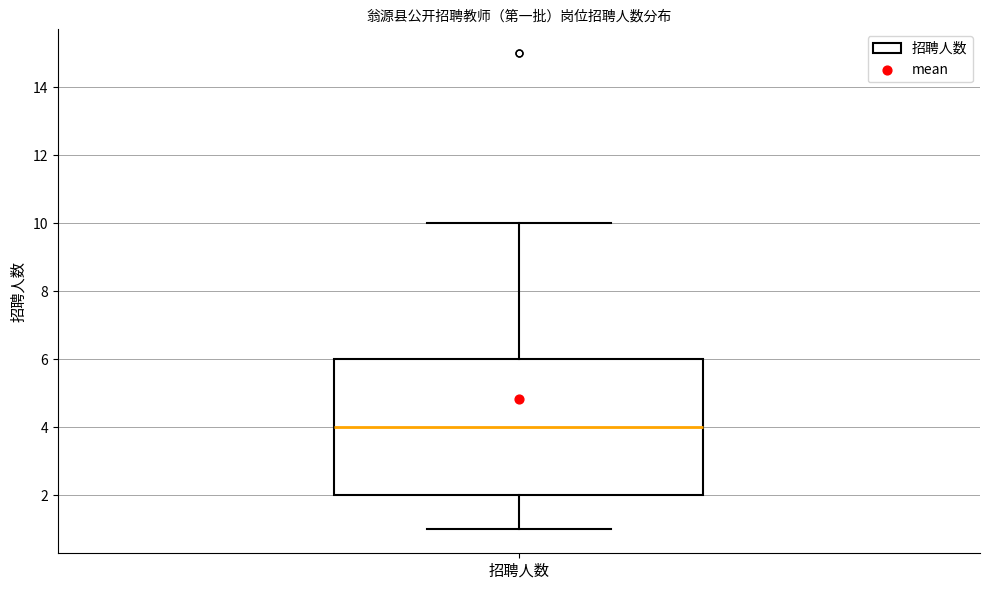

Transcribe this box plot: give where the median line is, the range the box spans, and where the two whiskers end, as read against the y-axis. The values are not printed on the chart, so give them approximately, as read against the axis.

median 4, box 2 to 6, whiskers 1 to 10